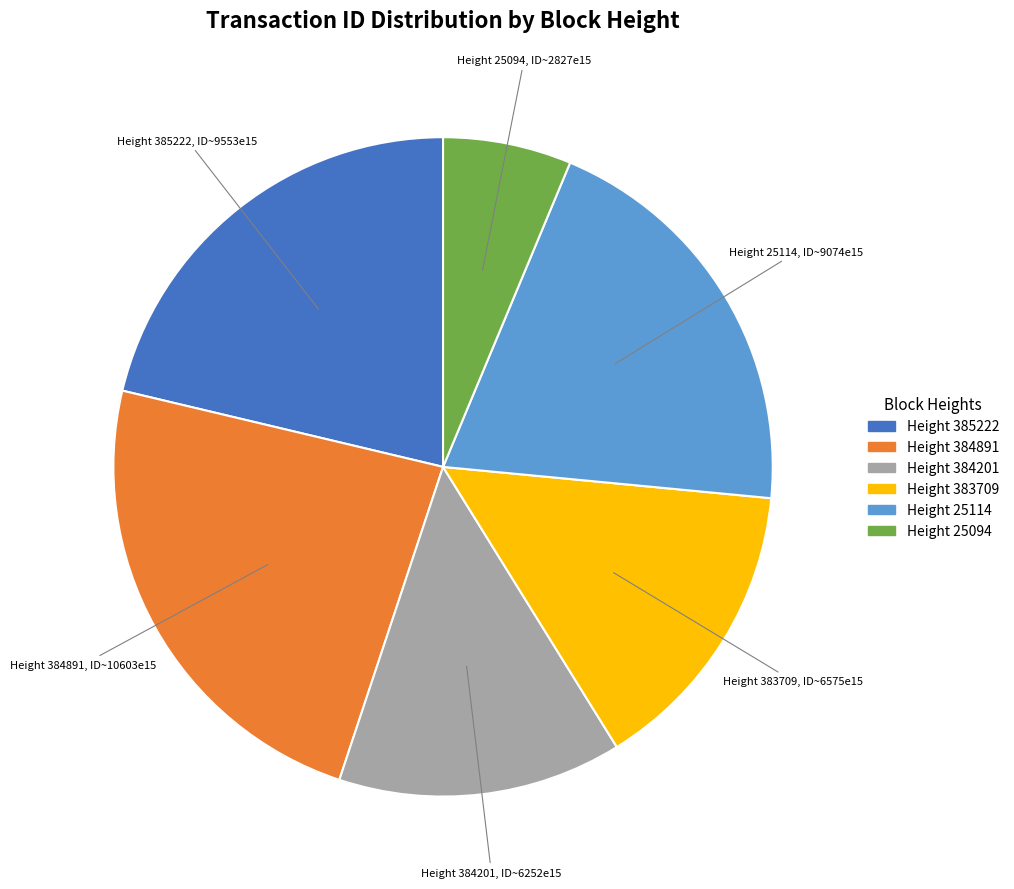

Rank the categories by value from highest to lowest.

Height 384891, Height 385222, Height 25114, Height 383709, Height 384201, Height 25094